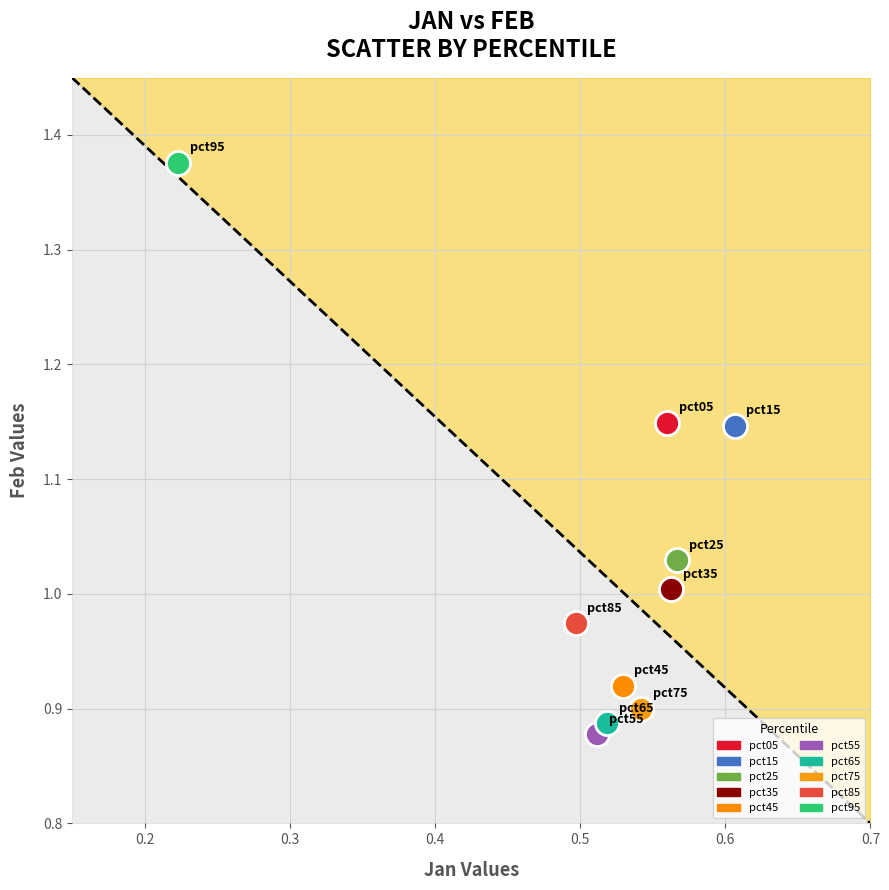

What are all the series names shown in the legend?

pct05, pct15, pct25, pct35, pct45, pct55, pct65, pct75, pct85, pct95